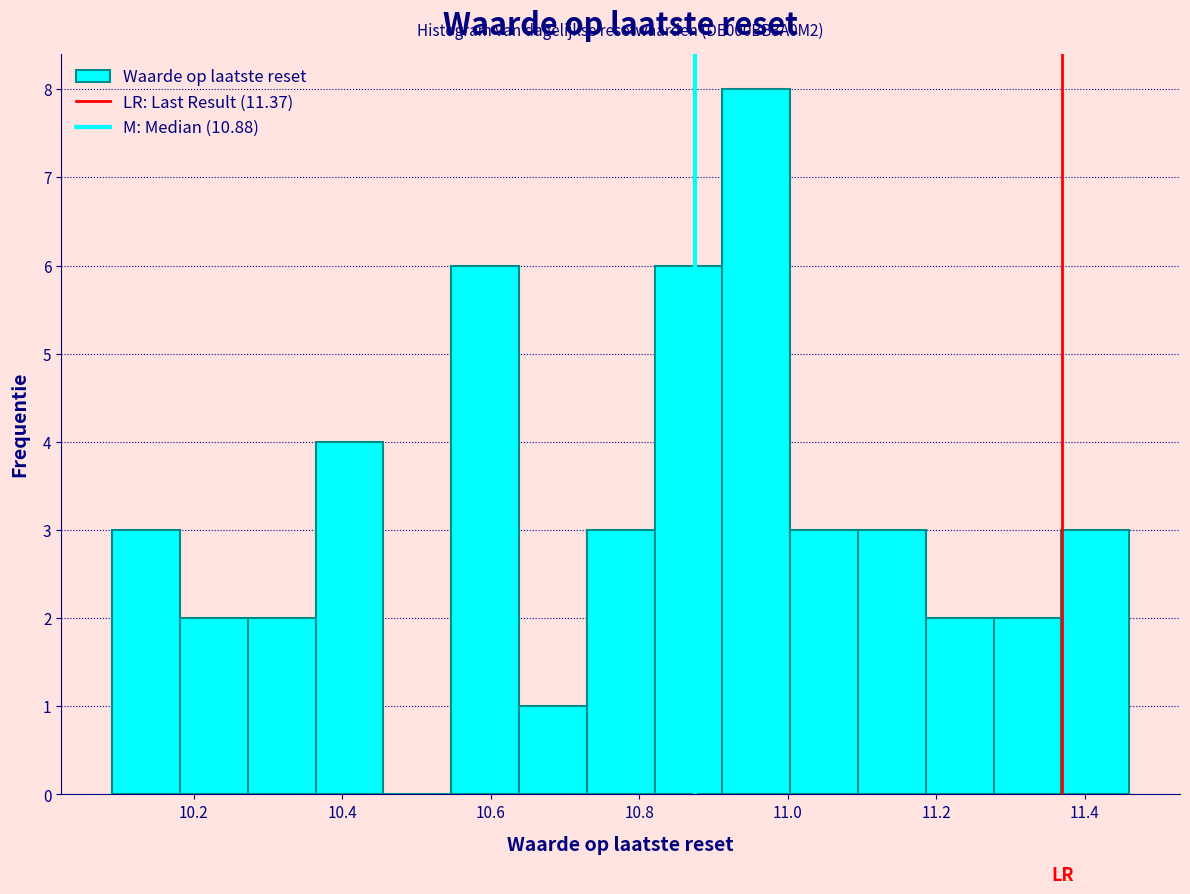

Over which range of the x-axis is the bar tallest?

10.92 to 11.00